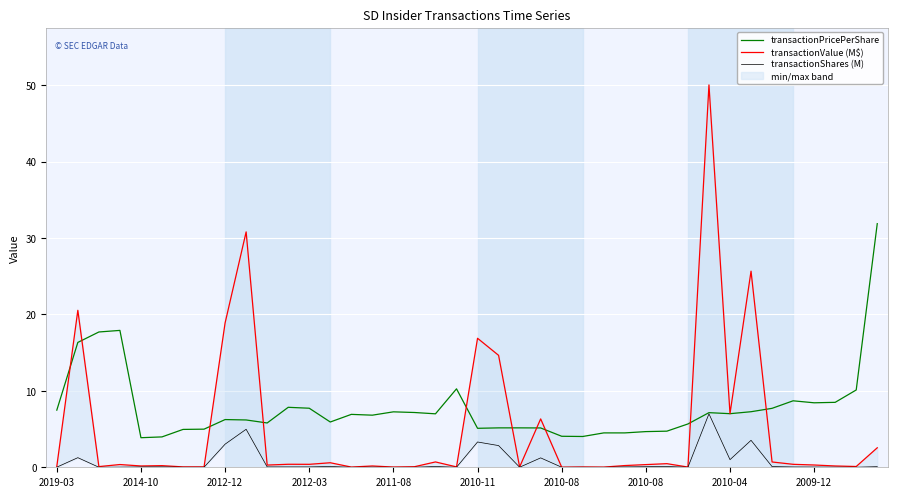

What is the difference between the maximum and minimum values in the transactionPricePerShare series?

28.0